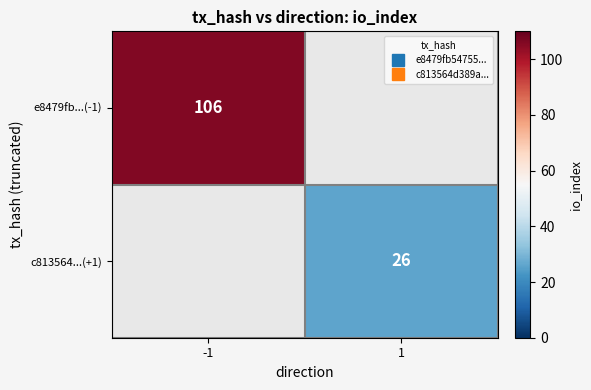

Rank the series by their average value, from highest to lowest.

e8479fb...(-1), c813564...(+1)